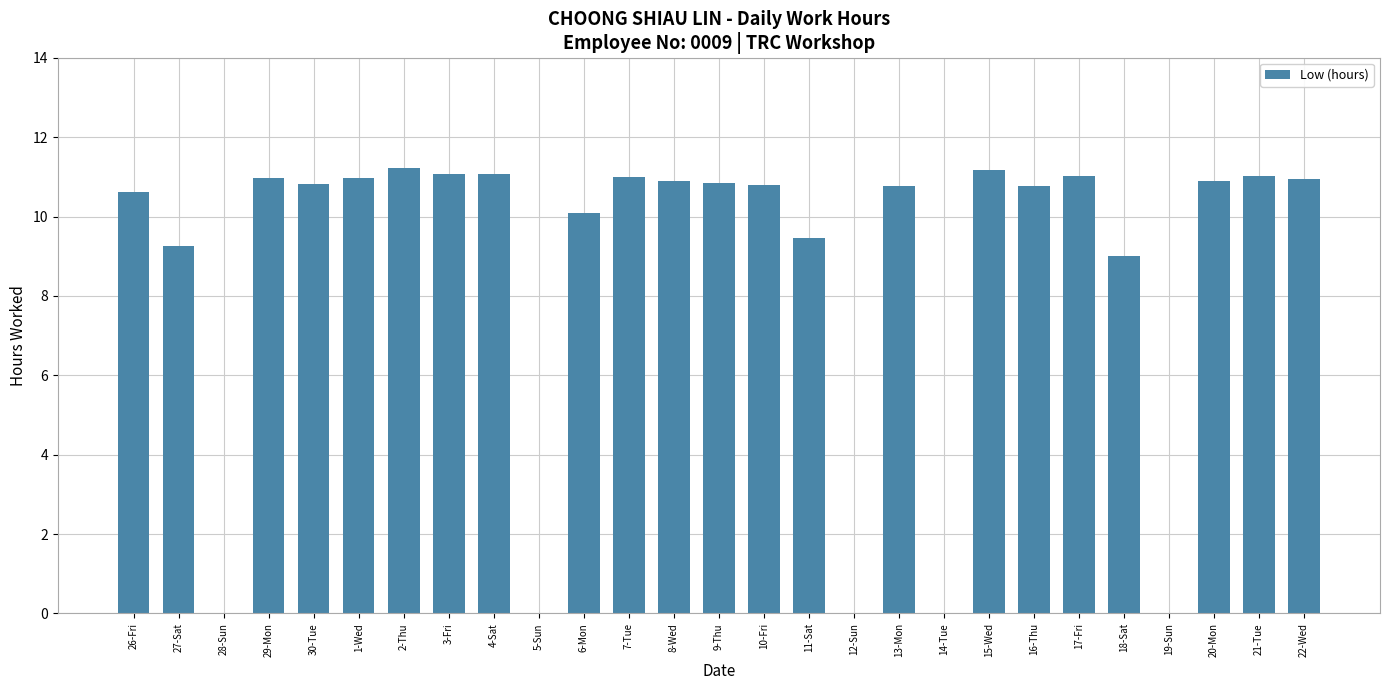

What value does the data have at 7-Tue?

11.0